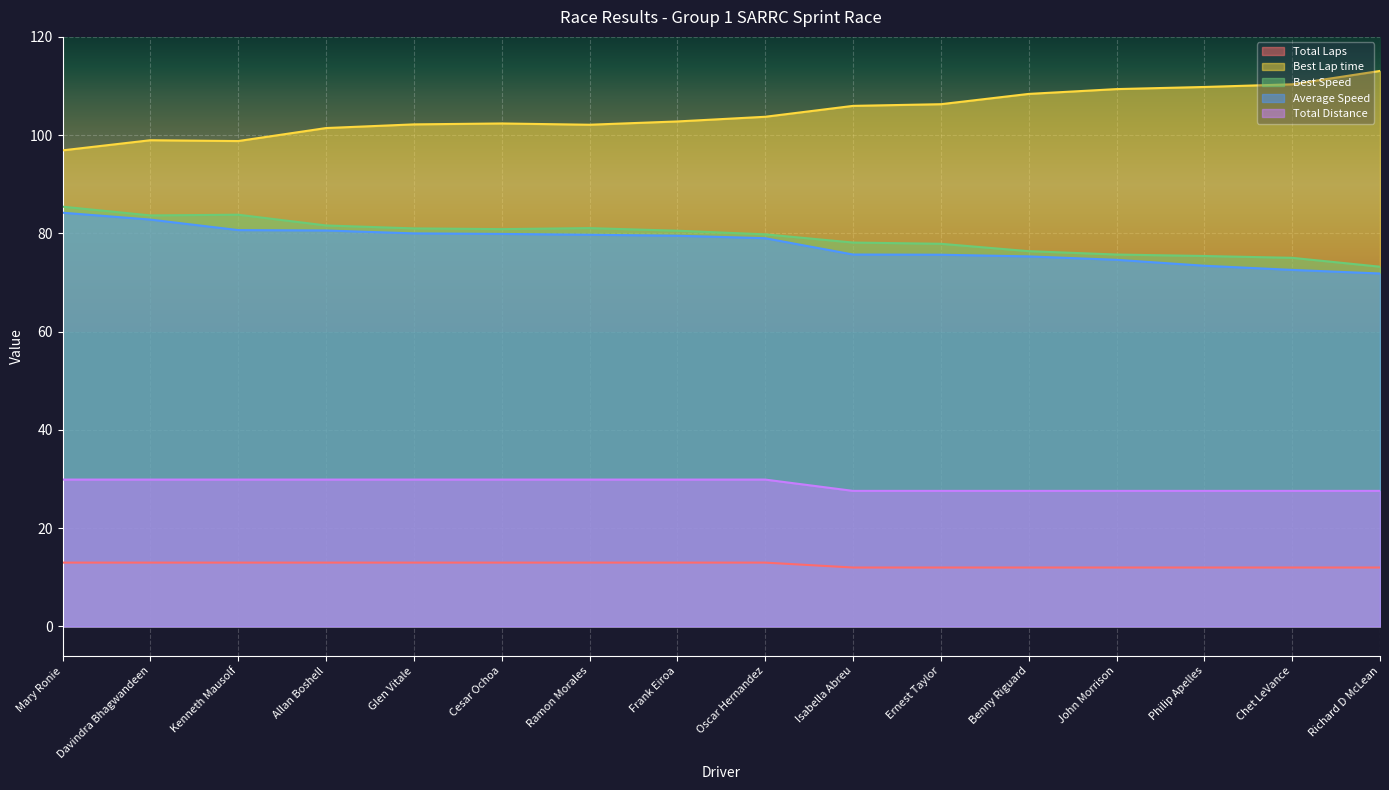

At how many categories does at least one series exceed 87?

16